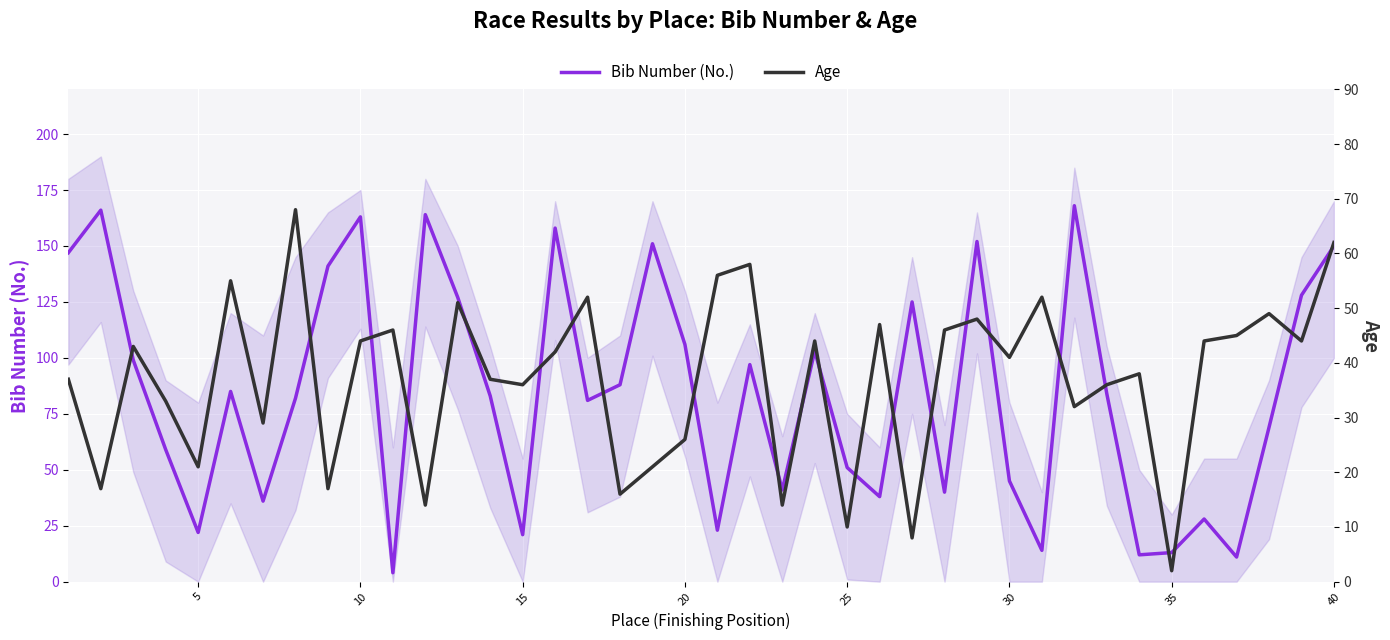

True or false: Bib Number (No.) has a value of 163 at 10.

True